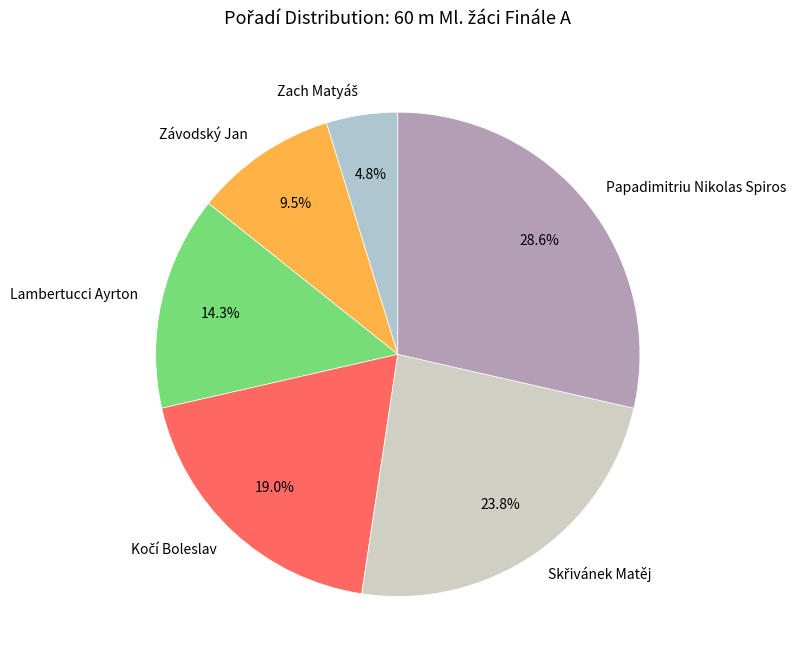

What is the ratio of the value at Závodský Jan to the value at Papadimitriu Nikolas Spiros?

0.3